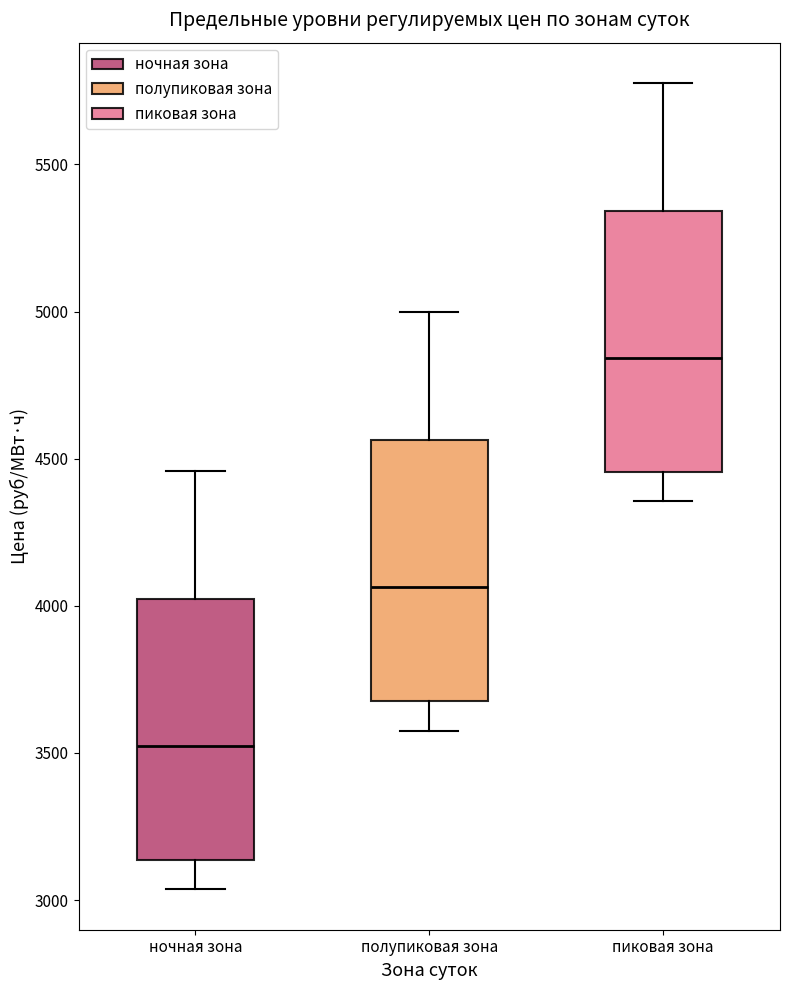

Where does the lower whisker of the box for полупиковая зона end on the y-axis? The values are not printed on the chart, so give them approximately, as read against the axis.

3600